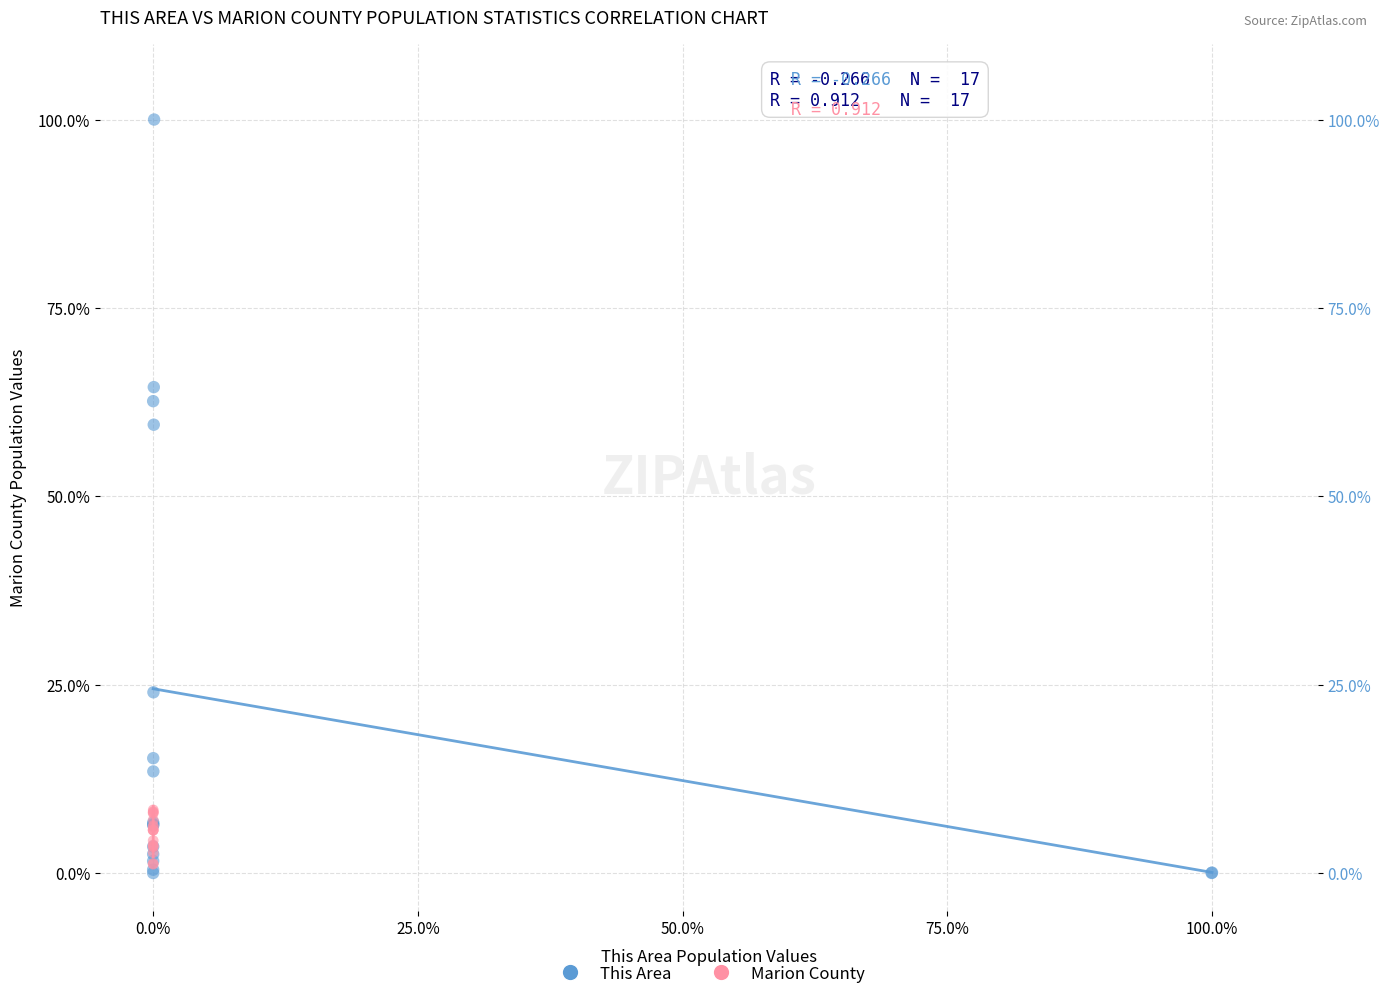

Which series has the widest spread of Y values?

This Area